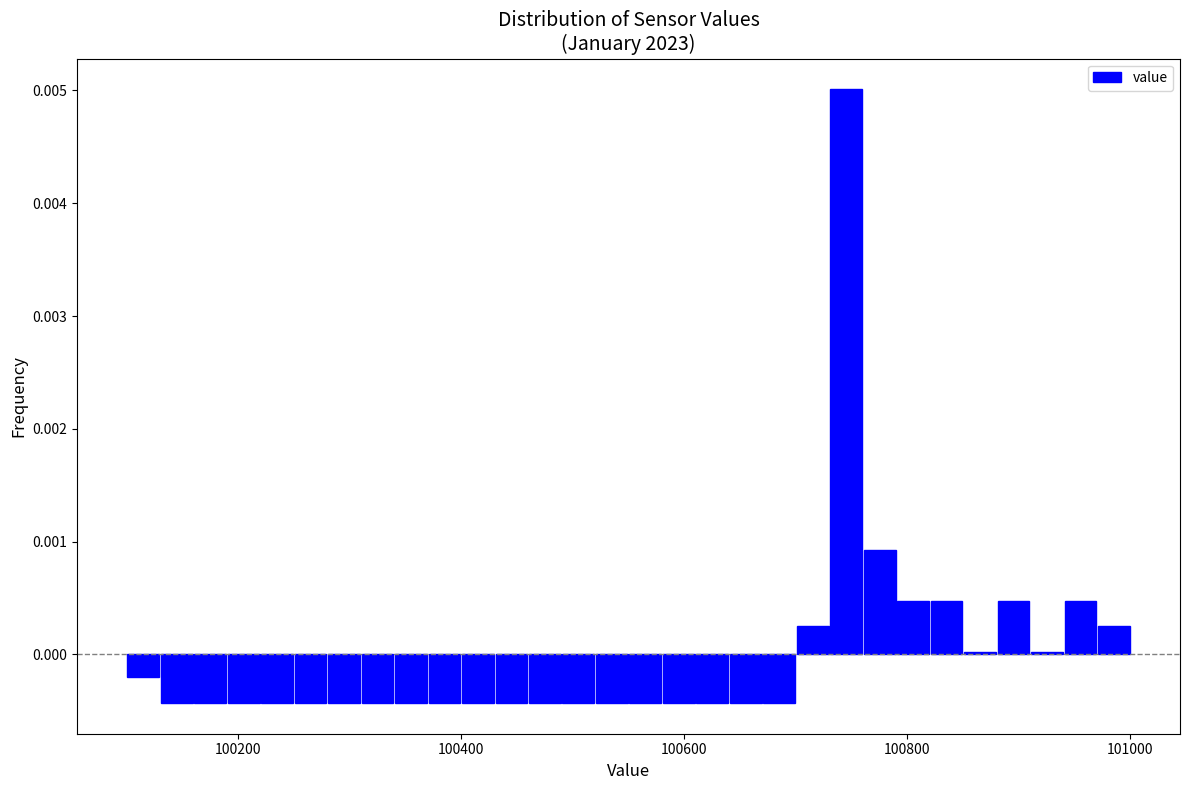

Around what value on the x-axis is the tallest bar? Give the approximate position of its centre, as read against the axis.

100740